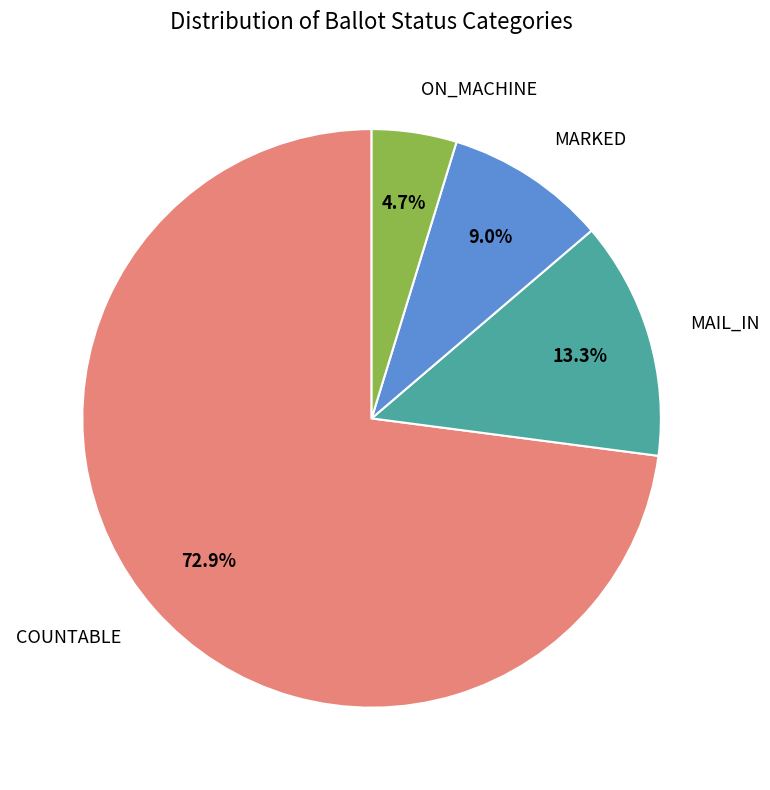

Does any single category account for the majority?

Yes